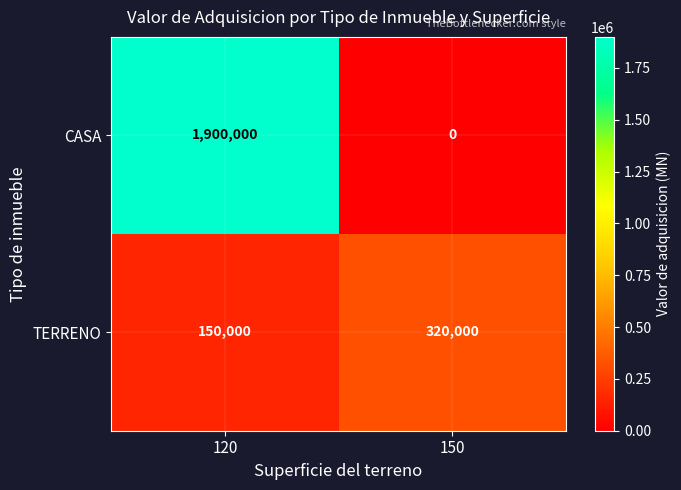

Rank the series by their average value, from lowest to highest.

TERRENO, CASA